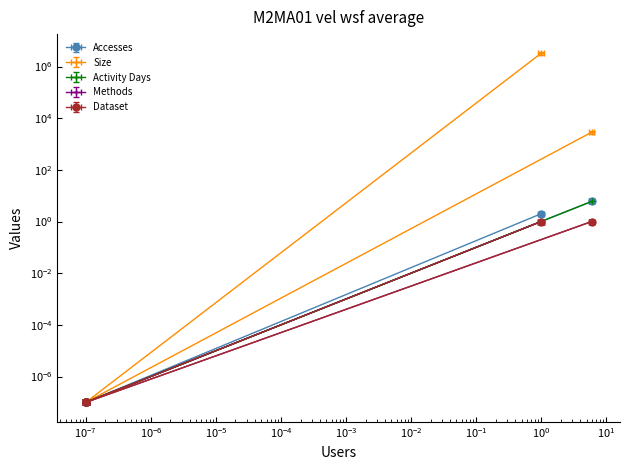

What is the difference between the Accesses values at 6 and 0?

5.1